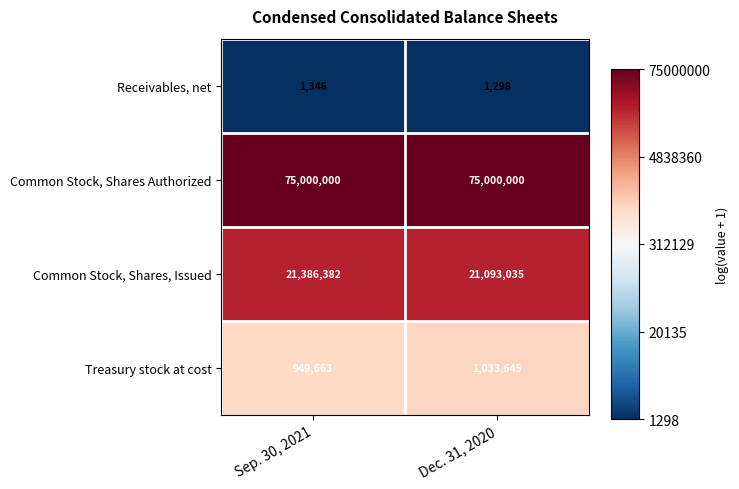

At which category is the sum across all series the highest?

Sep. 30, 2021